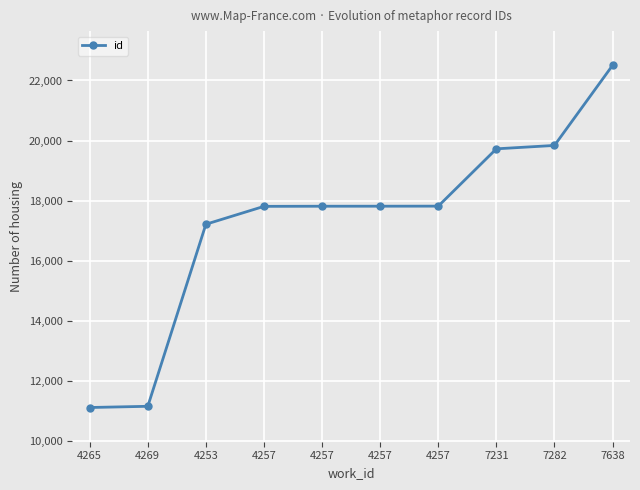

How many data points does each series have?

10